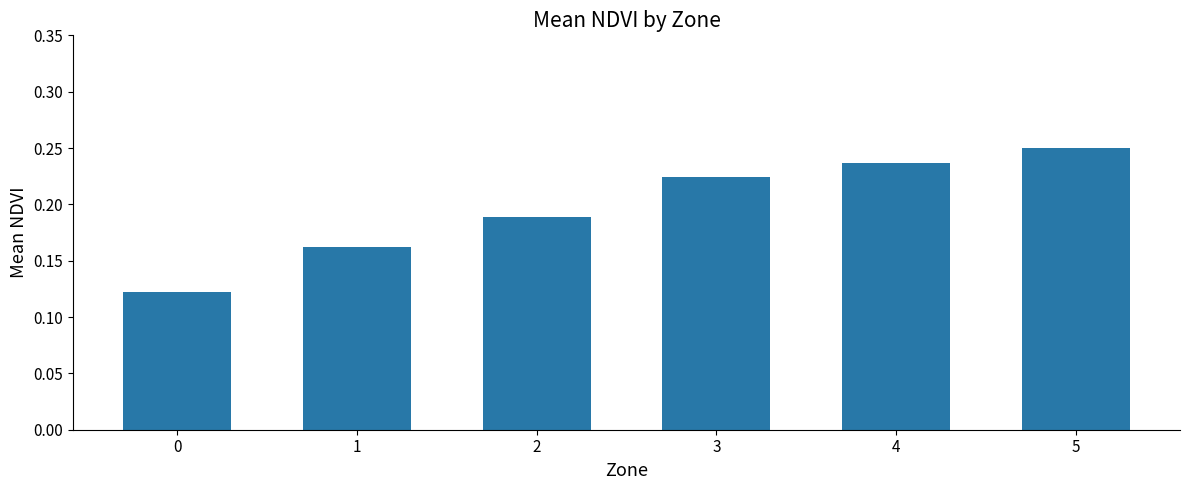

What is the change in value from 0 to 4?

+0.1